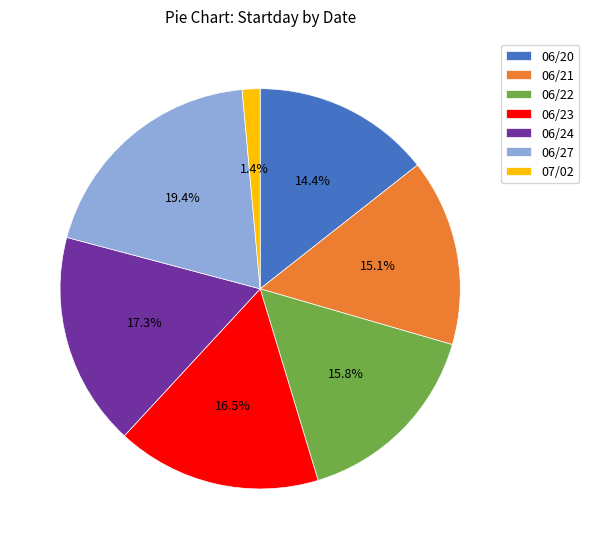

Does any single category account for the majority?

No